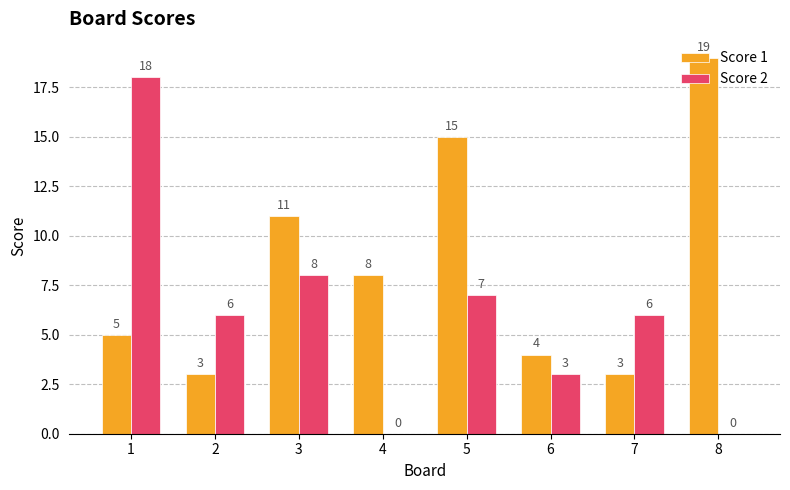

How many data points does each series have?

8